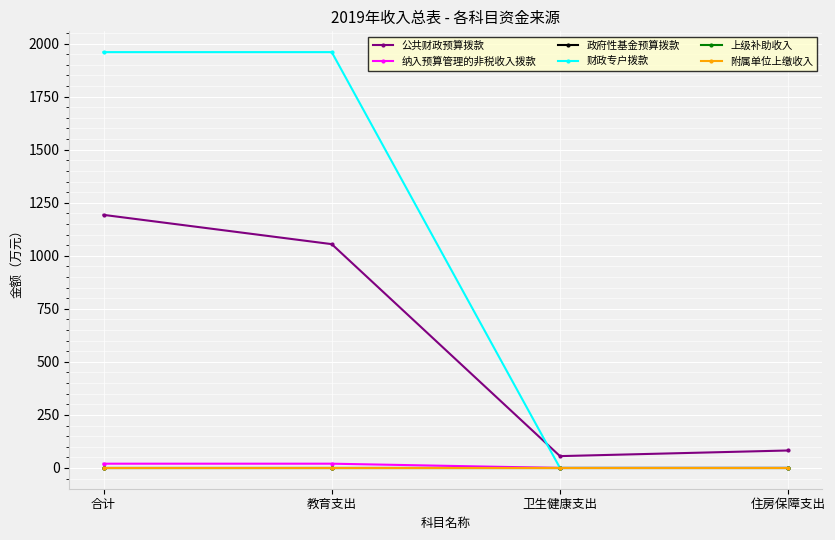

Is the value of 公共财政预算拨款 at 卫生健康支出 greater than the value of 财政专户拨款 at 卫生健康支出?

Yes